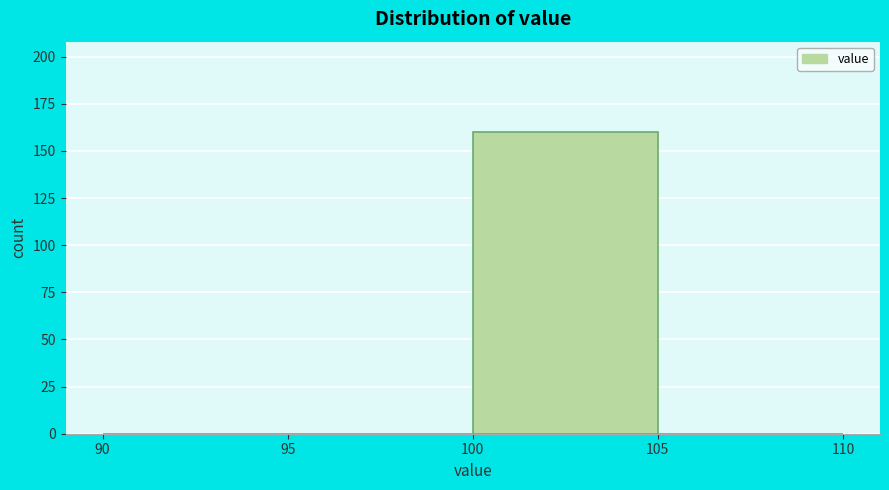

Over which range of the x-axis is the bar tallest?

100 to 105